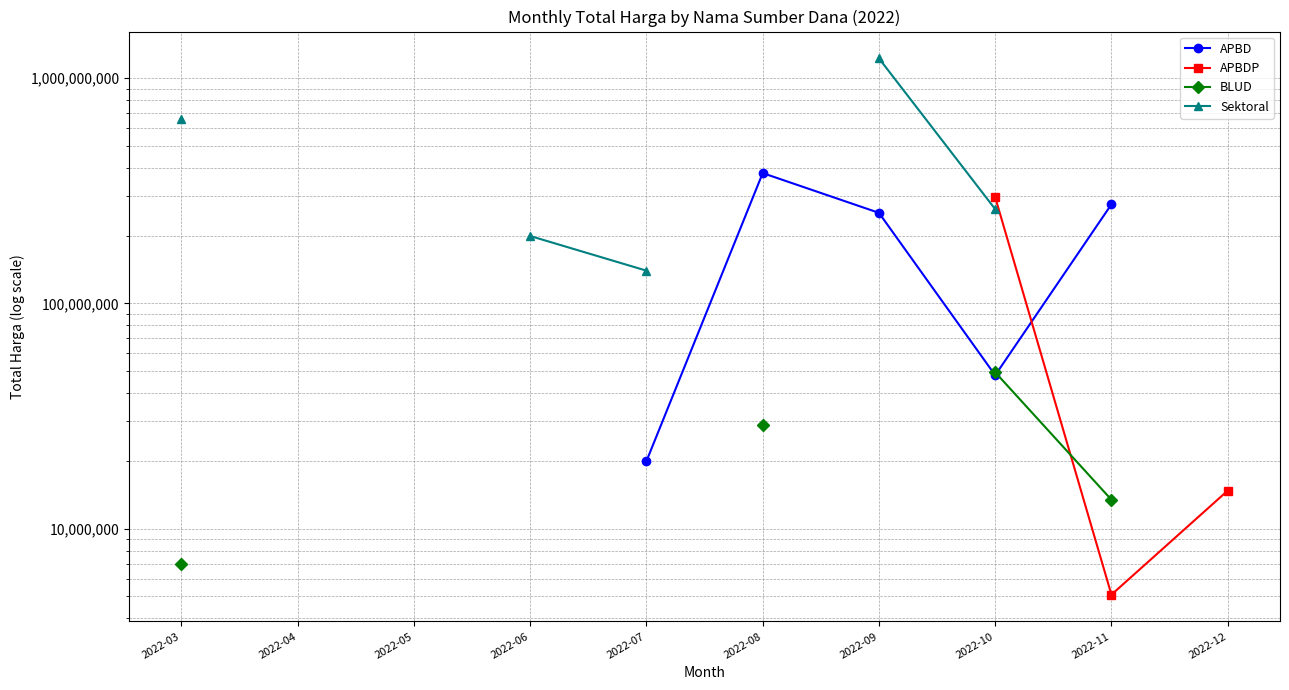

True or false: APBD and Sektoral cross at least once.

False